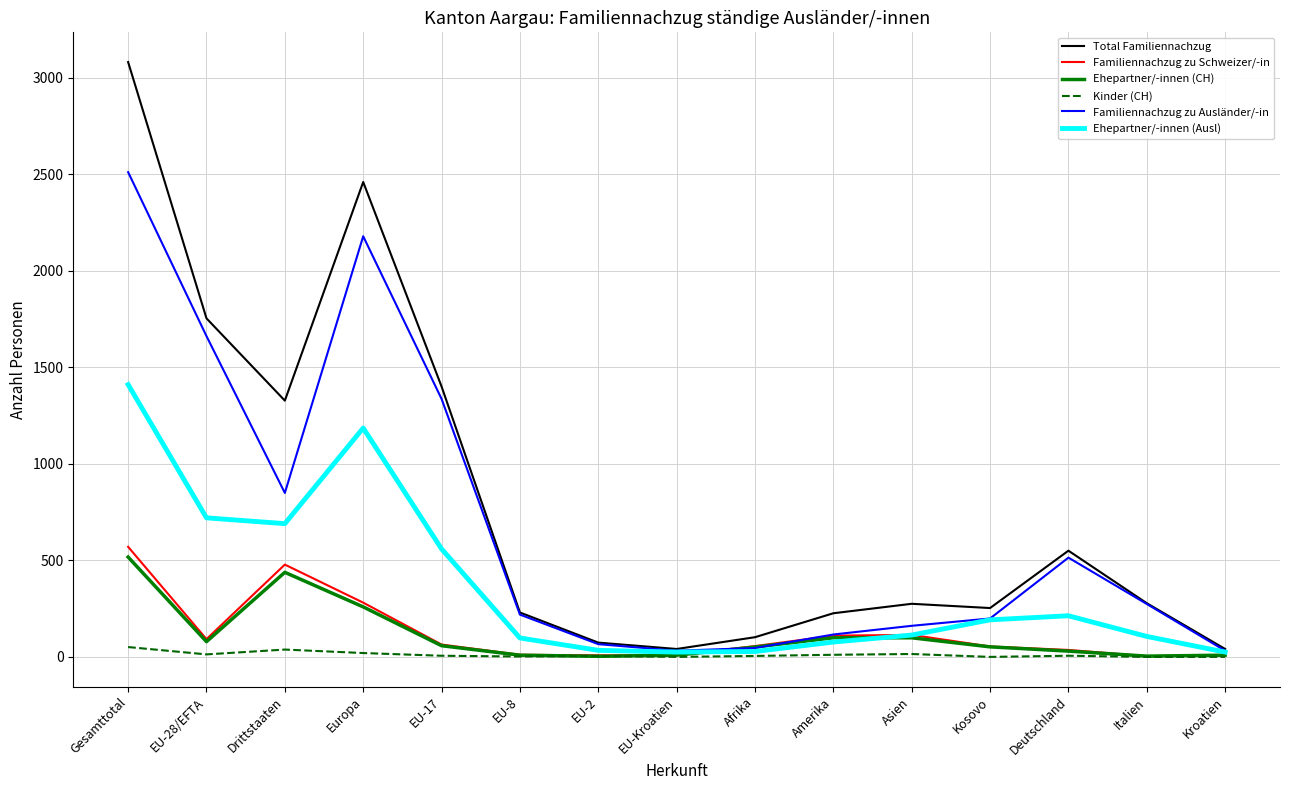

What position from the right is EU-17?

11